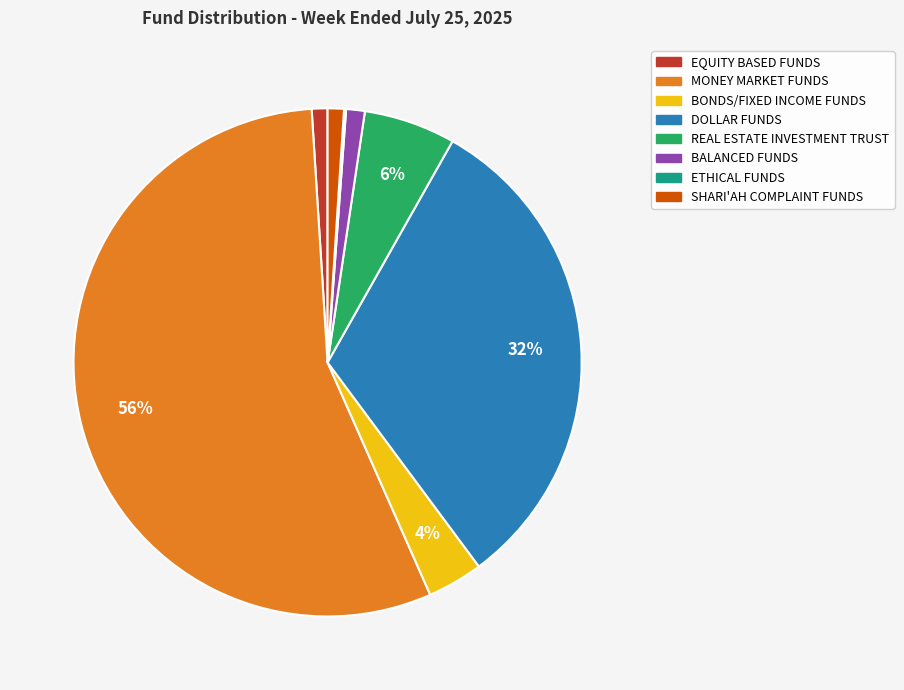

Does DOLLAR FUNDS represent more than half of the total?

No